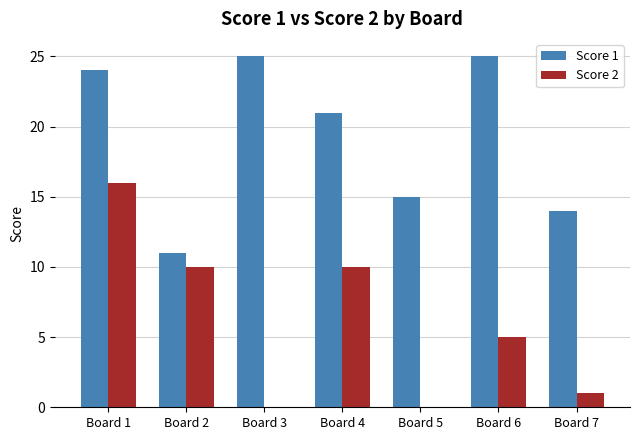

What is the greatest value displayed?

25